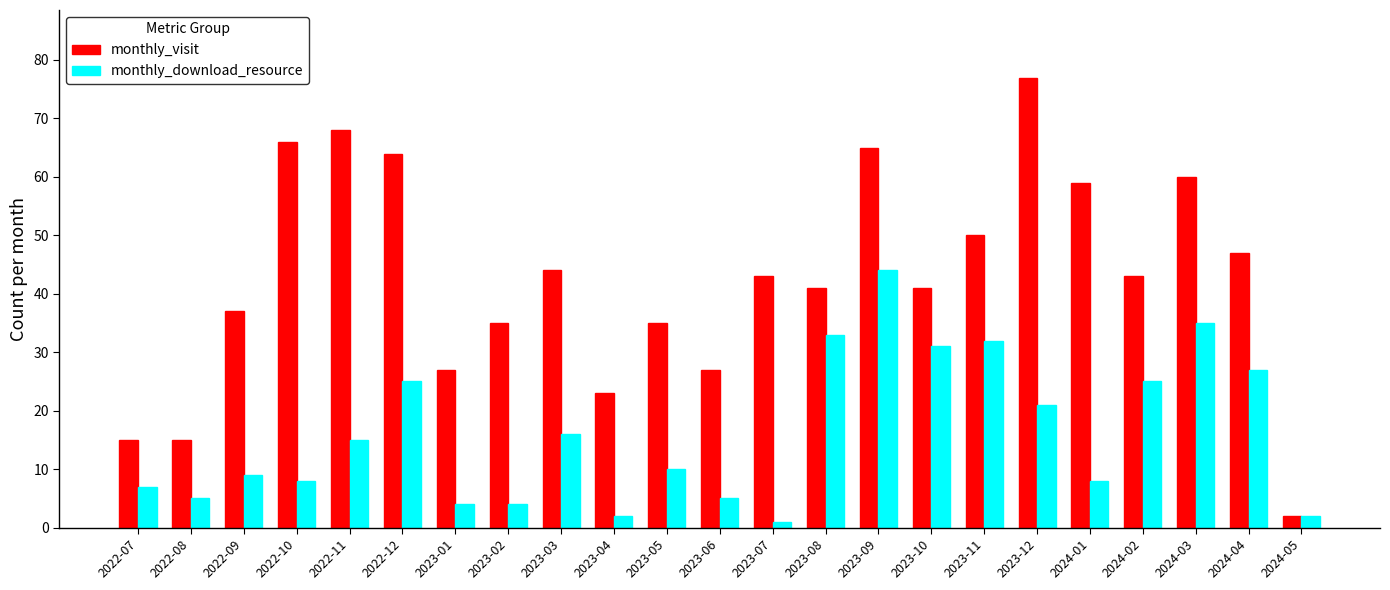

Count the number of categories in the chart.

23